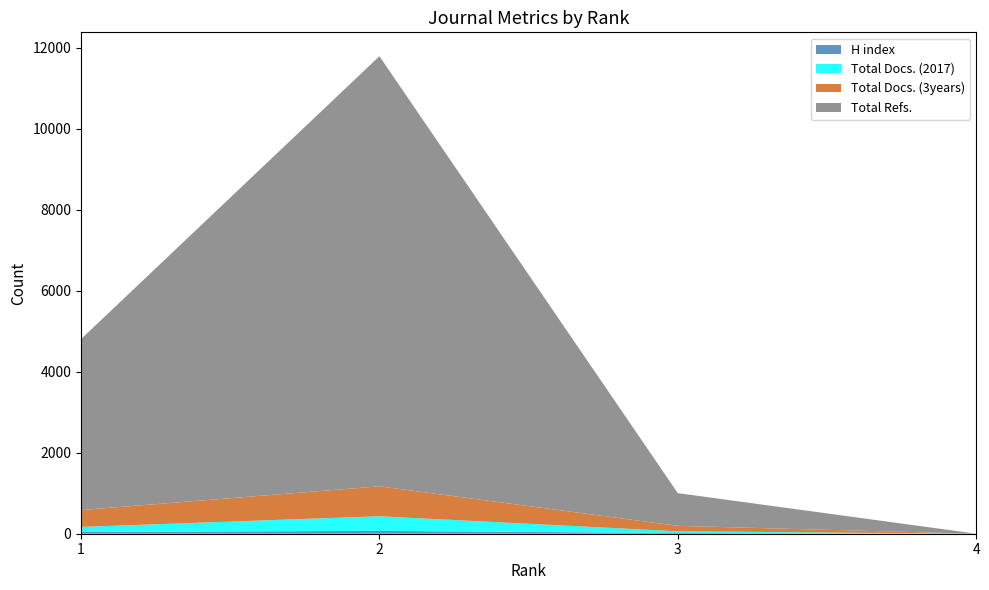

Reading left to right, transcribe all the data shown in this chart.

H index: 1=42	2=71	3=17	4=0
Total Docs. (2017): 1=126	2=360	3=43	4=0
Total Docs. (3years): 1=416	2=739	3=134	4=0
Total Refs.: 1=4220	2=10617	3=808	4=1